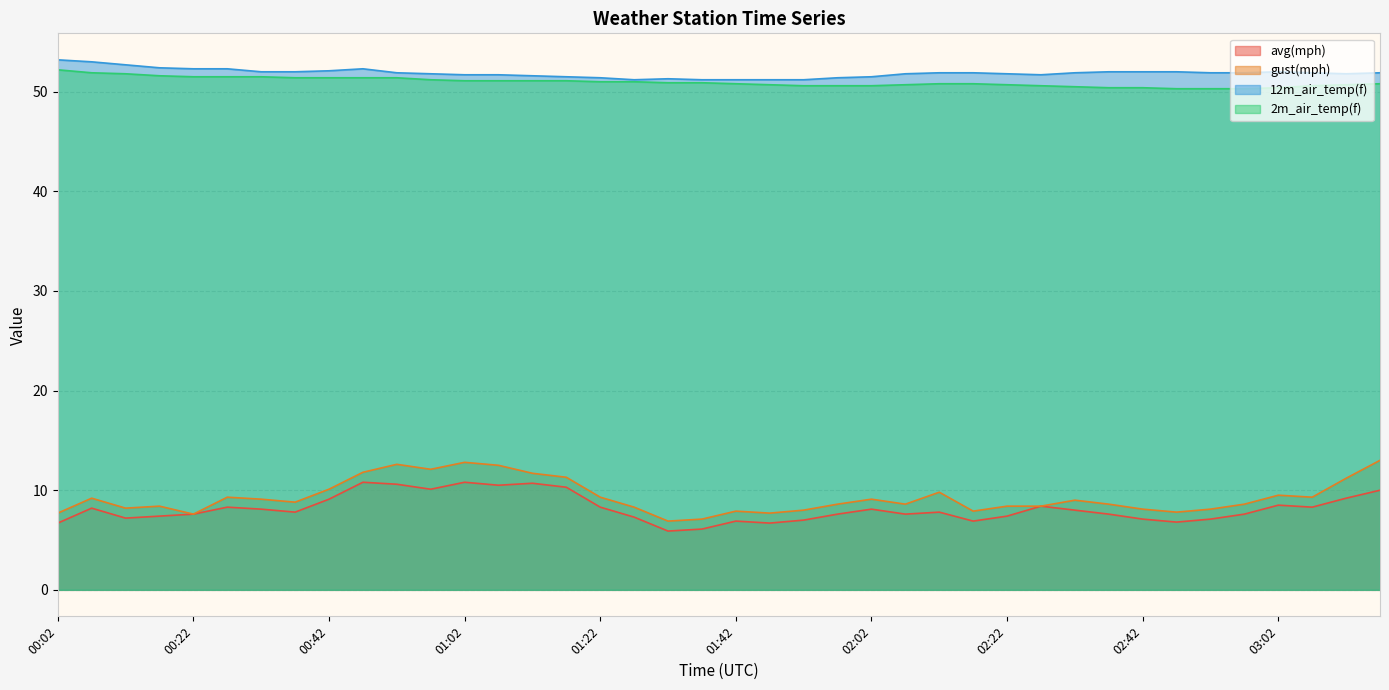

How many data points in gust(mph) are less than 8?

8